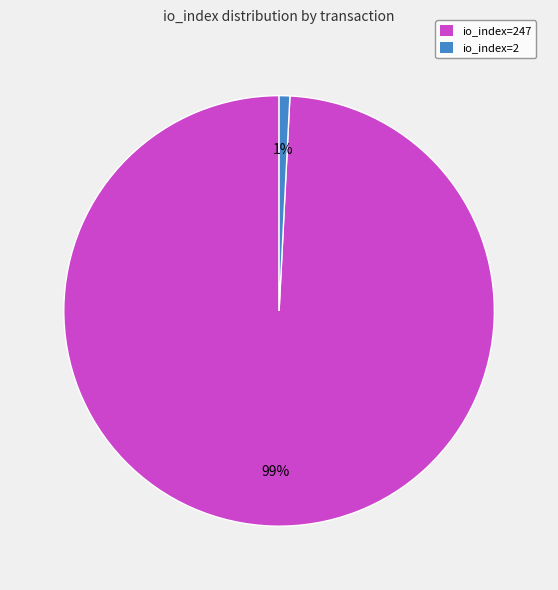

The io_index=247 slice represents 89% of the pie. True or false?

False